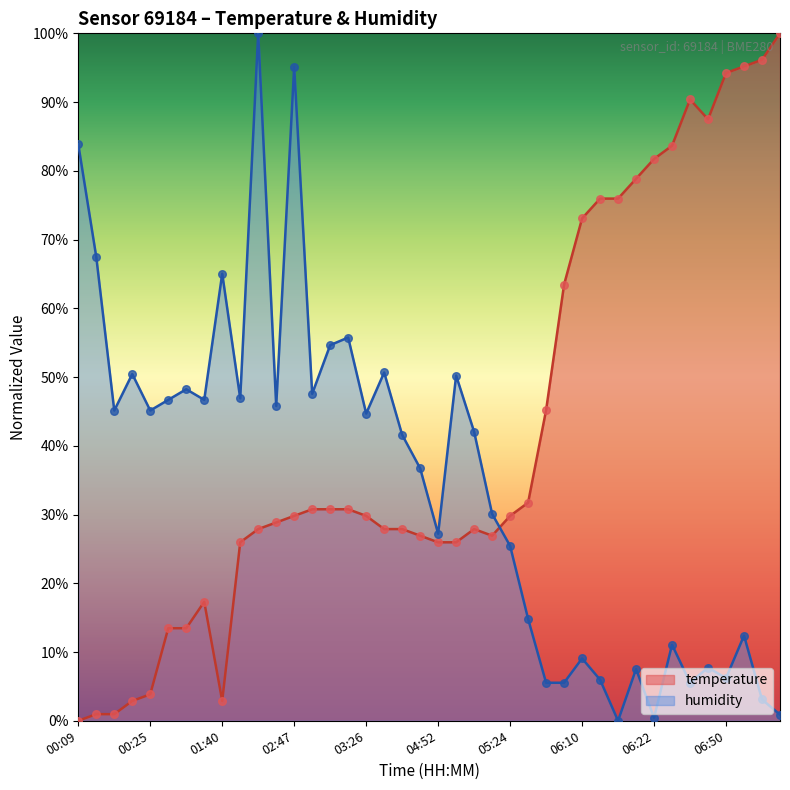

What are all the series names shown in the legend?

temperature, humidity